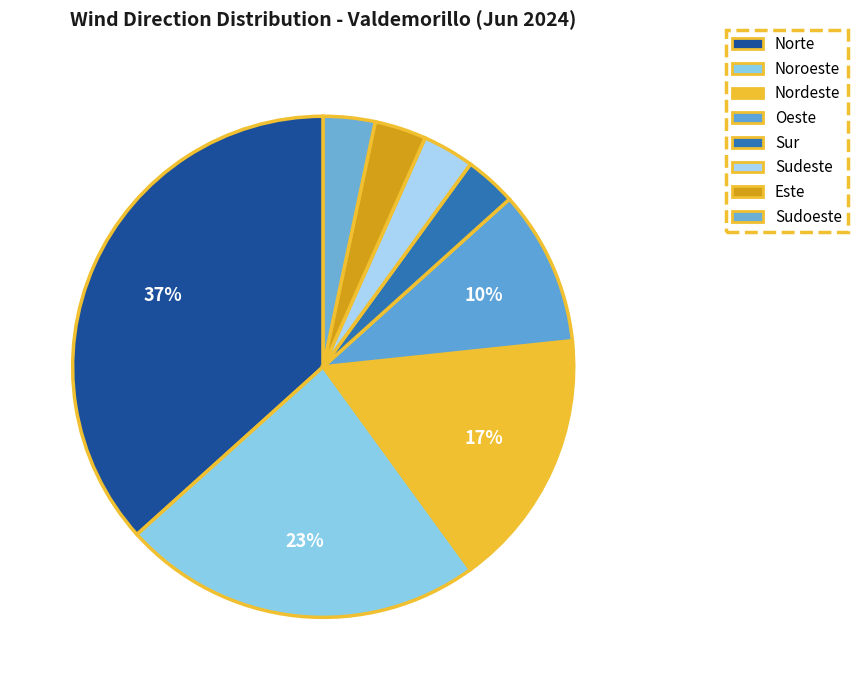

Count the number of slices in the pie.

8